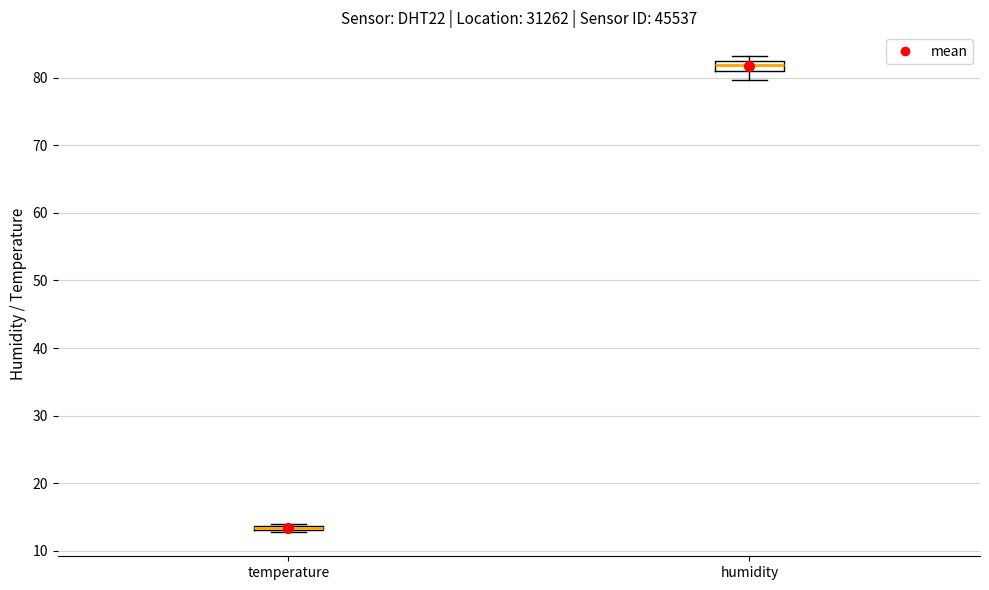

Where is the lower edge of the box for temperature on the y-axis? The values are not printed on the chart, so give them approximately, as read against the axis.

13